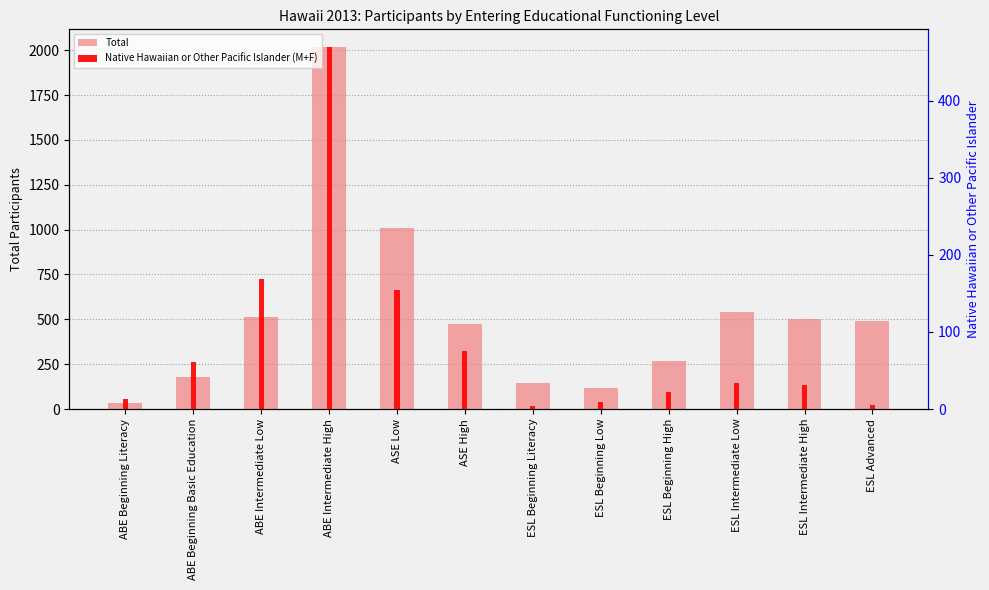

Are the bars horizontal?

No